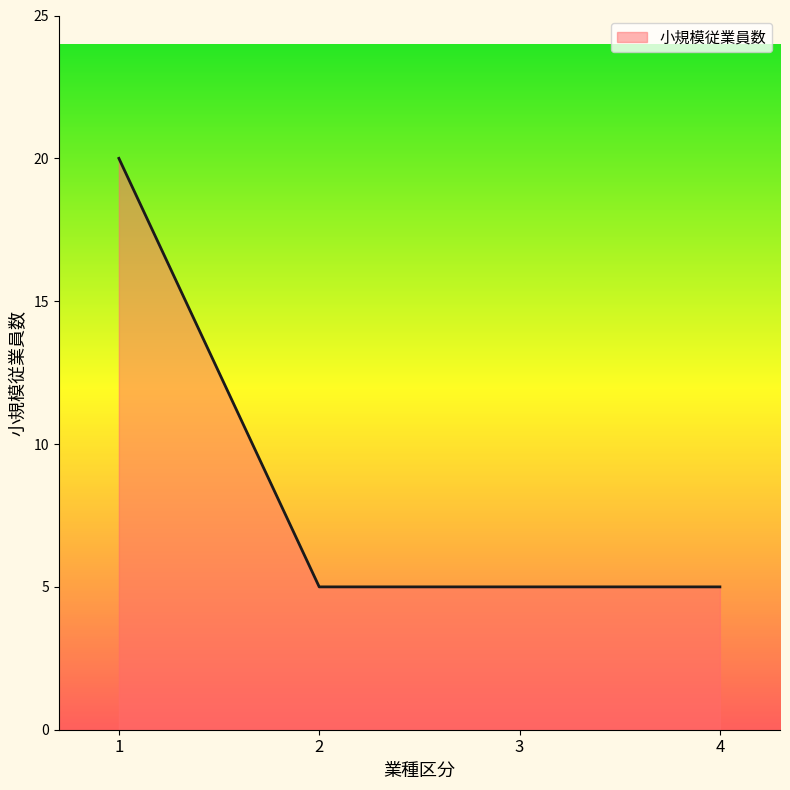

Reading left to right, what are all the values shown in this chart?

1=20	2=5	3=5	4=5